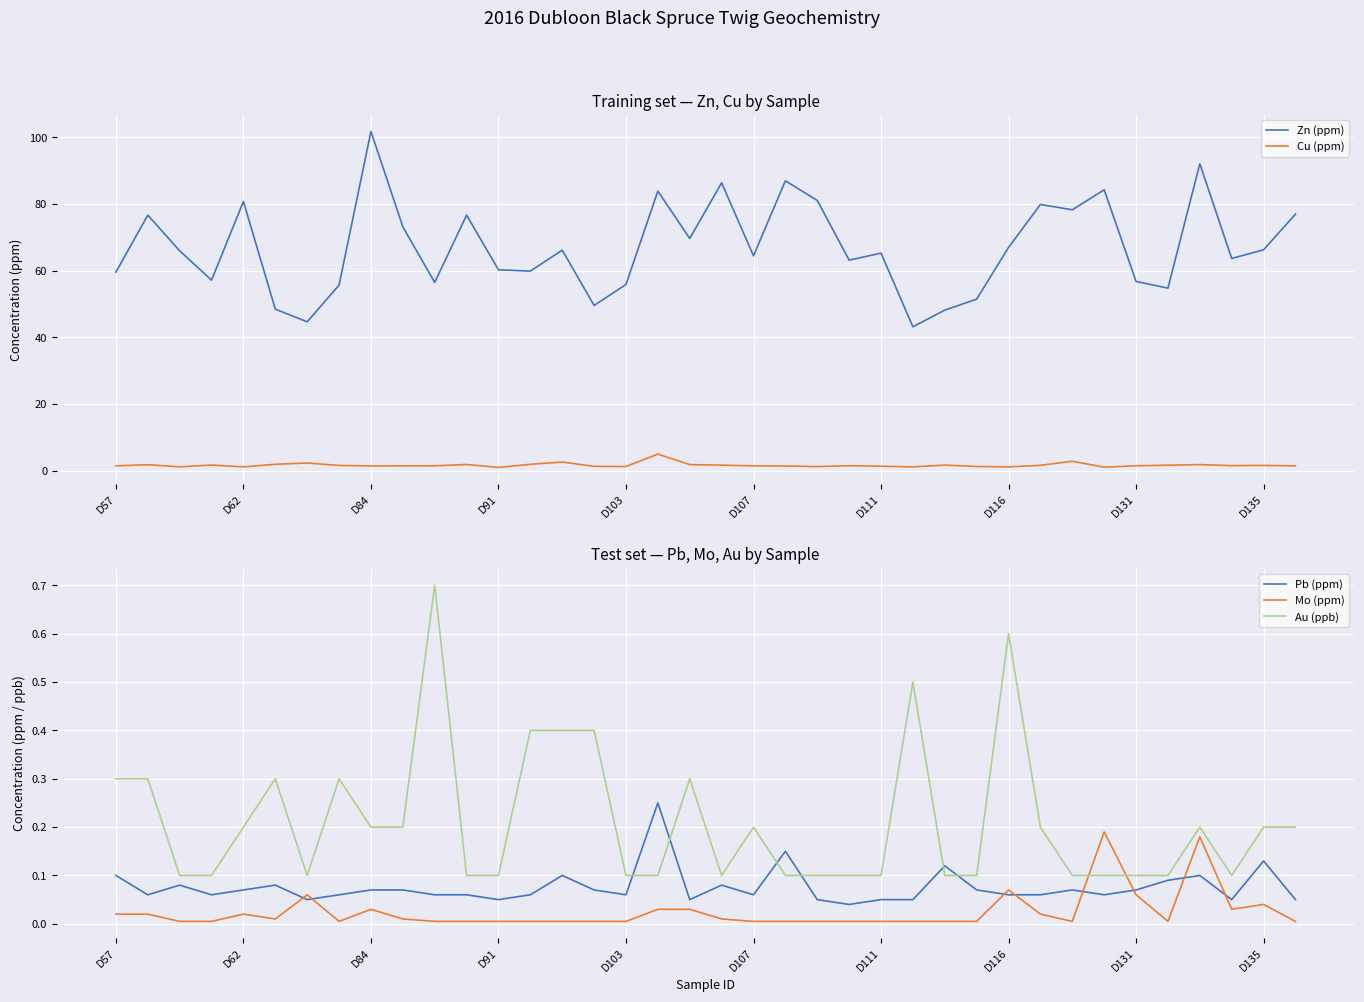

Reading right to left, transcribe all the data shown in this chart.

Zn (ppm): 77.0	66.3	63.7	92.1	54.8	56.8	84.3	78.3	79.9	67.0	51.5	48.2	43.2	65.3	63.2	81.1	87.0	64.5	86.4	69.7	83.9	55.9	49.6	66.2	59.9	60.3	76.7	56.5	73.2	101.8	55.7	44.7	48.5	80.8	57.2	66.0	76.7	59.6
Cu (ppm): 1.5	1.6	1.6	1.9	1.7	1.5	1.1	2.9	1.6	1.2	1.3	1.7	1.2	1.4	1.5	1.3	1.4	1.5	1.7	1.9	5.0	1.3	1.3	2.6	1.9	1.0	1.9	1.5	1.5	1.4	1.6	2.3	1.9	1.2	1.7	1.2	1.8	1.5
Pb (ppm): 0.1	0.1	0.1	0.1	0.1	0.1	0.1	0.1	0.1	0.1	0.1	0.1	0.1	0.1	0.0	0.1	0.1	0.1	0.1	0.1	0.2	0.1	0.1	0.1	0.1	0.1	0.1	0.1	0.1	0.1	0.1	0.1	0.1	0.1	0.1	0.1	0.1	0.1
Mo (ppm): 0.0	0.0	0.0	0.2	0.0	0.1	0.2	0.0	0.0	0.1	0.0	0.0	0.0	0.0	0.0	0.0	0.0	0.0	0.0	0.0	0.0	0.0	0.0	0.0	0.0	0.0	0.0	0.0	0.0	0.0	0.0	0.1	0.0	0.0	0.0	0.0	0.0	0.0
Au (ppb): 0.2	0.2	0.1	0.2	0.1	0.1	0.1	0.1	0.2	0.6	0.1	0.1	0.5	0.1	0.1	0.1	0.1	0.2	0.1	0.3	0.1	0.1	0.4	0.4	0.4	0.1	0.1	0.7	0.2	0.2	0.3	0.1	0.3	0.2	0.1	0.1	0.3	0.3